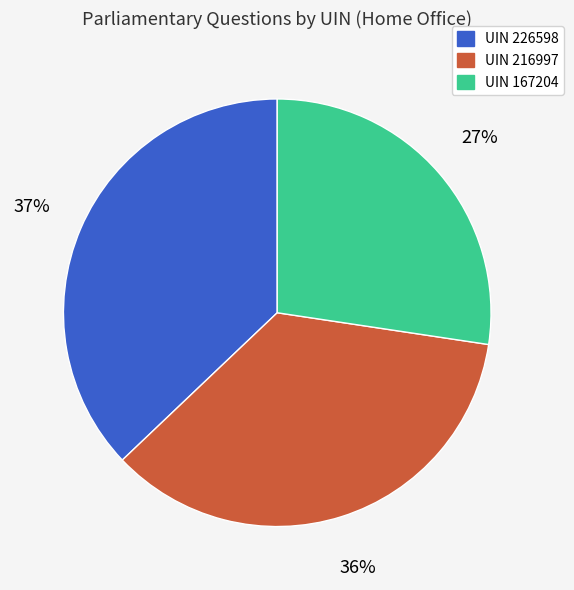

Is there a majority slice in this chart?

No